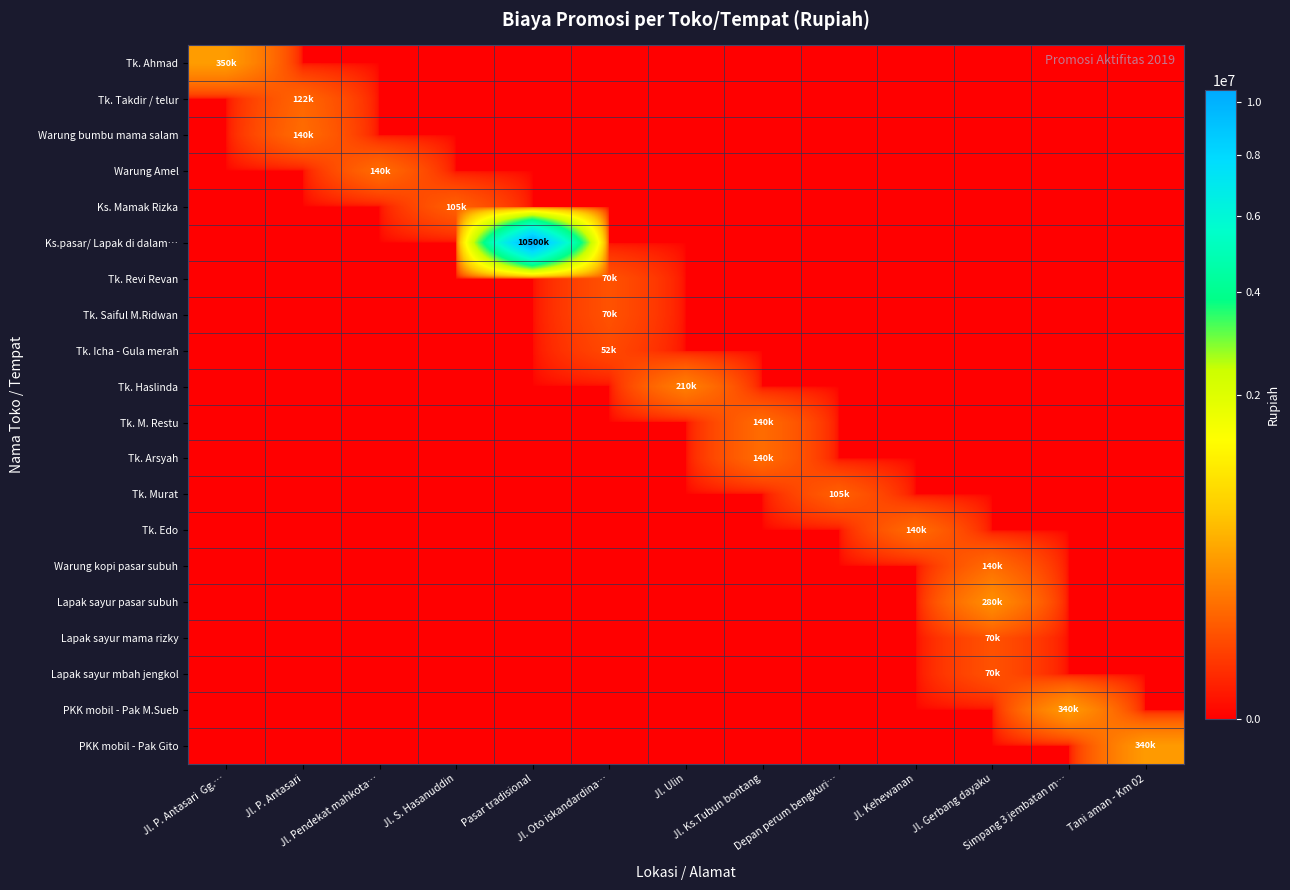

Reading left to right, transcribe all the data shown in this chart.

Tk. Ahmad: Jl. P. Antasari  Gg.…=350000	Jl. P. Antasari=0	Jl. Pendekat mahkota…=0	Jl. S. Hasanuddin=0	Pasar tradisional=0	Jl. Oto iskandardina…=0	Jl. Ulin=0	Jl. Ks.Tubun bontang=0	Depan perum bengkuri…=0	Jl. Kehewanan=0	Jl. Gerbang dayaku=0	Simpang 3 jembatan m…=0	Tani aman - Km 02=0
Tk. Takdir / telur: Jl. P. Antasari  Gg.…=0	Jl. P. Antasari=122500	Jl. Pendekat mahkota…=0	Jl. S. Hasanuddin=0	Pasar tradisional=0	Jl. Oto iskandardina…=0	Jl. Ulin=0	Jl. Ks.Tubun bontang=0	Depan perum bengkuri…=0	Jl. Kehewanan=0	Jl. Gerbang dayaku=0	Simpang 3 jembatan m…=0	Tani aman - Km 02=0
Warung bumbu mama salam: Jl. P. Antasari  Gg.…=0	Jl. P. Antasari=140000	Jl. Pendekat mahkota…=0	Jl. S. Hasanuddin=0	Pasar tradisional=0	Jl. Oto iskandardina…=0	Jl. Ulin=0	Jl. Ks.Tubun bontang=0	Depan perum bengkuri…=0	Jl. Kehewanan=0	Jl. Gerbang dayaku=0	Simpang 3 jembatan m…=0	Tani aman - Km 02=0
Warung Amel: Jl. P. Antasari  Gg.…=0	Jl. P. Antasari=0	Jl. Pendekat mahkota…=140000	Jl. S. Hasanuddin=0	Pasar tradisional=0	Jl. Oto iskandardina…=0	Jl. Ulin=0	Jl. Ks.Tubun bontang=0	Depan perum bengkuri…=0	Jl. Kehewanan=0	Jl. Gerbang dayaku=0	Simpang 3 jembatan m…=0	Tani aman - Km 02=0
Ks. Mamak Rizka: Jl. P. Antasari  Gg.…=0	Jl. P. Antasari=0	Jl. Pendekat mahkota…=0	Jl. S. Hasanuddin=105000	Pasar tradisional=0	Jl. Oto iskandardina…=0	Jl. Ulin=0	Jl. Ks.Tubun bontang=0	Depan perum bengkuri…=0	Jl. Kehewanan=0	Jl. Gerbang dayaku=0	Simpang 3 jembatan m…=0	Tani aman - Km 02=0
Ks.pasar/ Lapak di dalam…: Jl. P. Antasari  Gg.…=0	Jl. P. Antasari=0	Jl. Pendekat mahkota…=0	Jl. S. Hasanuddin=0	Pasar tradisional=10500000	Jl. Oto iskandardina…=0	Jl. Ulin=0	Jl. Ks.Tubun bontang=0	Depan perum bengkuri…=0	Jl. Kehewanan=0	Jl. Gerbang dayaku=0	Simpang 3 jembatan m…=0	Tani aman - Km 02=0
Tk. Revi Revan: Jl. P. Antasari  Gg.…=0	Jl. P. Antasari=0	Jl. Pendekat mahkota…=0	Jl. S. Hasanuddin=0	Pasar tradisional=0	Jl. Oto iskandardina…=70000	Jl. Ulin=0	Jl. Ks.Tubun bontang=0	Depan perum bengkuri…=0	Jl. Kehewanan=0	Jl. Gerbang dayaku=0	Simpang 3 jembatan m…=0	Tani aman - Km 02=0
Tk. Saiful M.Ridwan: Jl. P. Antasari  Gg.…=0	Jl. P. Antasari=0	Jl. Pendekat mahkota…=0	Jl. S. Hasanuddin=0	Pasar tradisional=0	Jl. Oto iskandardina…=70000	Jl. Ulin=0	Jl. Ks.Tubun bontang=0	Depan perum bengkuri…=0	Jl. Kehewanan=0	Jl. Gerbang dayaku=0	Simpang 3 jembatan m…=0	Tani aman - Km 02=0
Tk. Icha - Gula merah: Jl. P. Antasari  Gg.…=0	Jl. P. Antasari=0	Jl. Pendekat mahkota…=0	Jl. S. Hasanuddin=0	Pasar tradisional=0	Jl. Oto iskandardina…=52500	Jl. Ulin=0	Jl. Ks.Tubun bontang=0	Depan perum bengkuri…=0	Jl. Kehewanan=0	Jl. Gerbang dayaku=0	Simpang 3 jembatan m…=0	Tani aman - Km 02=0
Tk. Haslinda: Jl. P. Antasari  Gg.…=0	Jl. P. Antasari=0	Jl. Pendekat mahkota…=0	Jl. S. Hasanuddin=0	Pasar tradisional=0	Jl. Oto iskandardina…=0	Jl. Ulin=210000	Jl. Ks.Tubun bontang=0	Depan perum bengkuri…=0	Jl. Kehewanan=0	Jl. Gerbang dayaku=0	Simpang 3 jembatan m…=0	Tani aman - Km 02=0
Tk. M. Restu: Jl. P. Antasari  Gg.…=0	Jl. P. Antasari=0	Jl. Pendekat mahkota…=0	Jl. S. Hasanuddin=0	Pasar tradisional=0	Jl. Oto iskandardina…=0	Jl. Ulin=0	Jl. Ks.Tubun bontang=140000	Depan perum bengkuri…=0	Jl. Kehewanan=0	Jl. Gerbang dayaku=0	Simpang 3 jembatan m…=0	Tani aman - Km 02=0
Tk. Arsyah: Jl. P. Antasari  Gg.…=0	Jl. P. Antasari=0	Jl. Pendekat mahkota…=0	Jl. S. Hasanuddin=0	Pasar tradisional=0	Jl. Oto iskandardina…=0	Jl. Ulin=0	Jl. Ks.Tubun bontang=140000	Depan perum bengkuri…=0	Jl. Kehewanan=0	Jl. Gerbang dayaku=0	Simpang 3 jembatan m…=0	Tani aman - Km 02=0
Tk. Murat: Jl. P. Antasari  Gg.…=0	Jl. P. Antasari=0	Jl. Pendekat mahkota…=0	Jl. S. Hasanuddin=0	Pasar tradisional=0	Jl. Oto iskandardina…=0	Jl. Ulin=0	Jl. Ks.Tubun bontang=0	Depan perum bengkuri…=105000	Jl. Kehewanan=0	Jl. Gerbang dayaku=0	Simpang 3 jembatan m…=0	Tani aman - Km 02=0
Tk. Edo: Jl. P. Antasari  Gg.…=0	Jl. P. Antasari=0	Jl. Pendekat mahkota…=0	Jl. S. Hasanuddin=0	Pasar tradisional=0	Jl. Oto iskandardina…=0	Jl. Ulin=0	Jl. Ks.Tubun bontang=0	Depan perum bengkuri…=0	Jl. Kehewanan=140000	Jl. Gerbang dayaku=0	Simpang 3 jembatan m…=0	Tani aman - Km 02=0
Warung kopi pasar subuh: Jl. P. Antasari  Gg.…=0	Jl. P. Antasari=0	Jl. Pendekat mahkota…=0	Jl. S. Hasanuddin=0	Pasar tradisional=0	Jl. Oto iskandardina…=0	Jl. Ulin=0	Jl. Ks.Tubun bontang=0	Depan perum bengkuri…=0	Jl. Kehewanan=0	Jl. Gerbang dayaku=140000	Simpang 3 jembatan m…=0	Tani aman - Km 02=0
Lapak sayur pasar subuh: Jl. P. Antasari  Gg.…=0	Jl. P. Antasari=0	Jl. Pendekat mahkota…=0	Jl. S. Hasanuddin=0	Pasar tradisional=0	Jl. Oto iskandardina…=0	Jl. Ulin=0	Jl. Ks.Tubun bontang=0	Depan perum bengkuri…=0	Jl. Kehewanan=0	Jl. Gerbang dayaku=280000	Simpang 3 jembatan m…=0	Tani aman - Km 02=0
Lapak sayur mama rizky: Jl. P. Antasari  Gg.…=0	Jl. P. Antasari=0	Jl. Pendekat mahkota…=0	Jl. S. Hasanuddin=0	Pasar tradisional=0	Jl. Oto iskandardina…=0	Jl. Ulin=0	Jl. Ks.Tubun bontang=0	Depan perum bengkuri…=0	Jl. Kehewanan=0	Jl. Gerbang dayaku=70000	Simpang 3 jembatan m…=0	Tani aman - Km 02=0
Lapak sayur mbah jengkol: Jl. P. Antasari  Gg.…=0	Jl. P. Antasari=0	Jl. Pendekat mahkota…=0	Jl. S. Hasanuddin=0	Pasar tradisional=0	Jl. Oto iskandardina…=0	Jl. Ulin=0	Jl. Ks.Tubun bontang=0	Depan perum bengkuri…=0	Jl. Kehewanan=0	Jl. Gerbang dayaku=70000	Simpang 3 jembatan m…=0	Tani aman - Km 02=0
PKK mobil - Pak M.Sueb: Jl. P. Antasari  Gg.…=0	Jl. P. Antasari=0	Jl. Pendekat mahkota…=0	Jl. S. Hasanuddin=0	Pasar tradisional=0	Jl. Oto iskandardina…=0	Jl. Ulin=0	Jl. Ks.Tubun bontang=0	Depan perum bengkuri…=0	Jl. Kehewanan=0	Jl. Gerbang dayaku=0	Simpang 3 jembatan m…=340000	Tani aman - Km 02=0
PKK mobil - Pak Gito: Jl. P. Antasari  Gg.…=0	Jl. P. Antasari=0	Jl. Pendekat mahkota…=0	Jl. S. Hasanuddin=0	Pasar tradisional=0	Jl. Oto iskandardina…=0	Jl. Ulin=0	Jl. Ks.Tubun bontang=0	Depan perum bengkuri…=0	Jl. Kehewanan=0	Jl. Gerbang dayaku=0	Simpang 3 jembatan m…=0	Tani aman - Km 02=340000